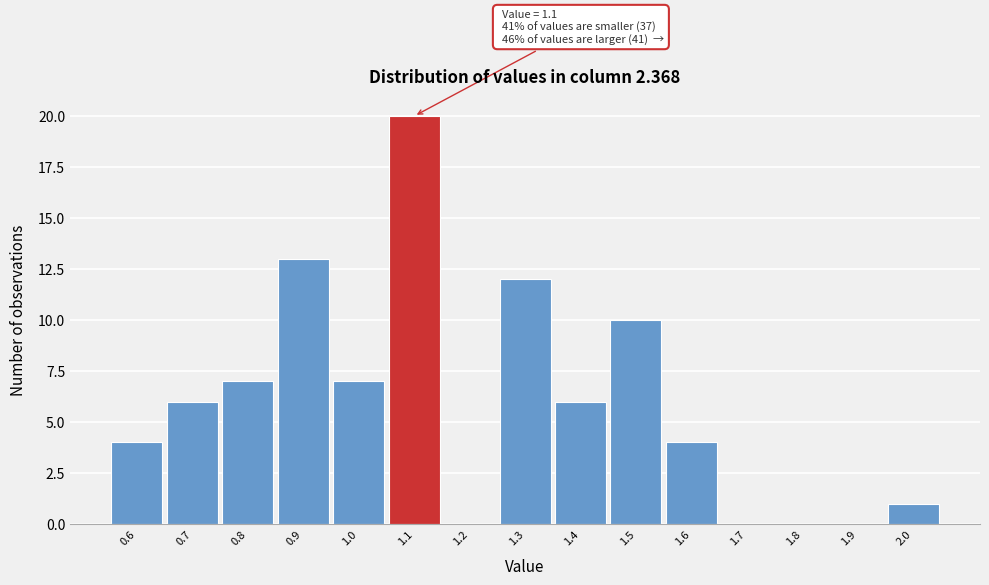

Reading left to right, extract all data points from this chart.

0.6=4	0.7=6	0.8=7	0.9=13	1.0=7	1.1=20	1.2=0	1.3=12	1.4=6	1.5=10	1.6=4	1.7=0	1.8=0	1.9=0	2.0=1